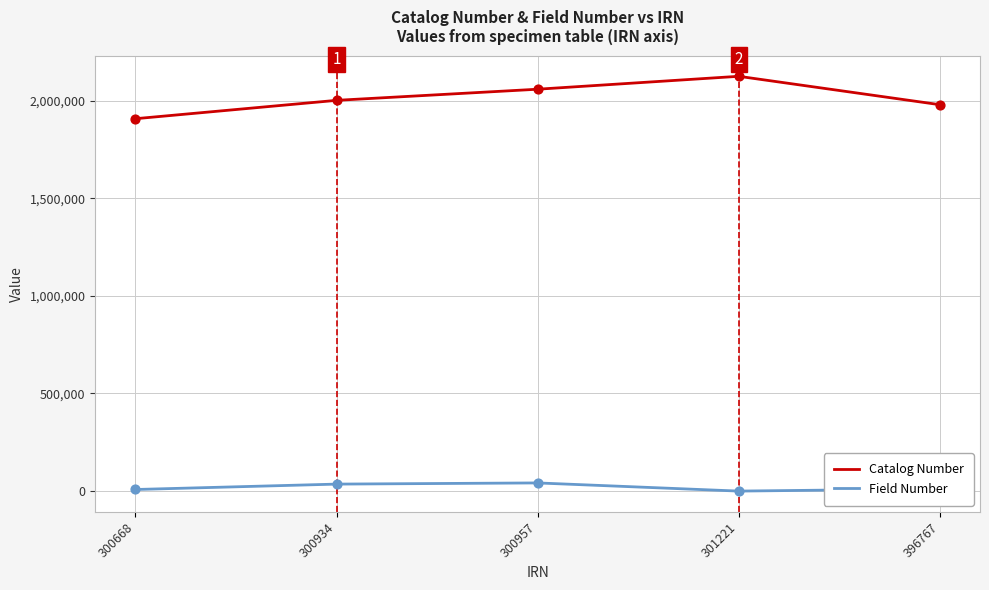

What is the difference between the highest and lowest values at 301221?

2124368